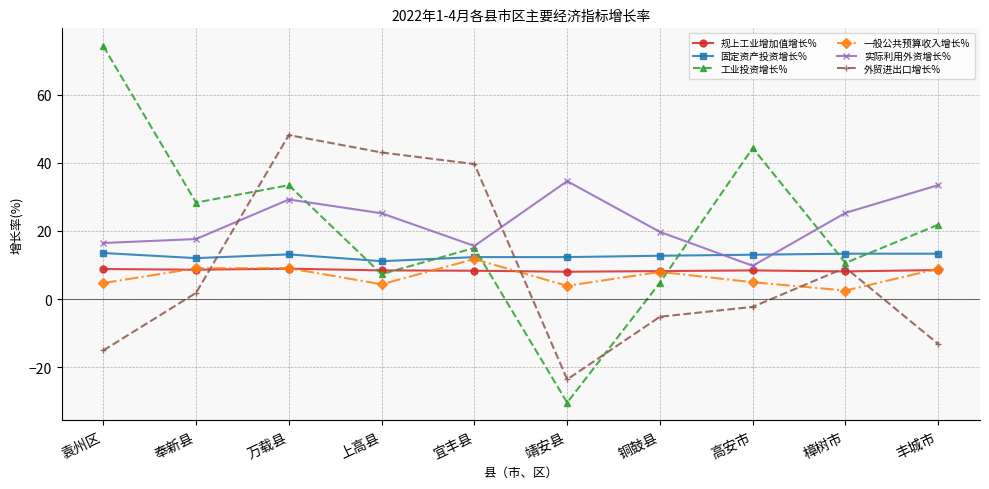

Which series changed the most between 宜丰县 and 靖安县?

外贸进出口增长%